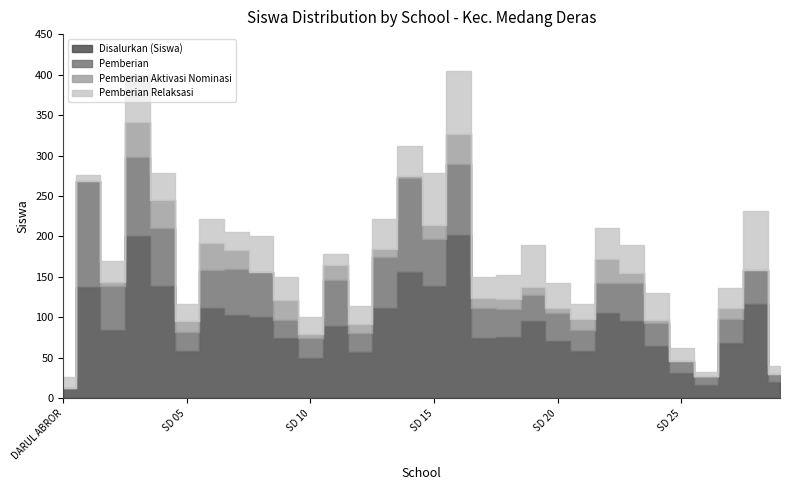

At which category does the chart reach its minimum across all series?

DARUL ABROR